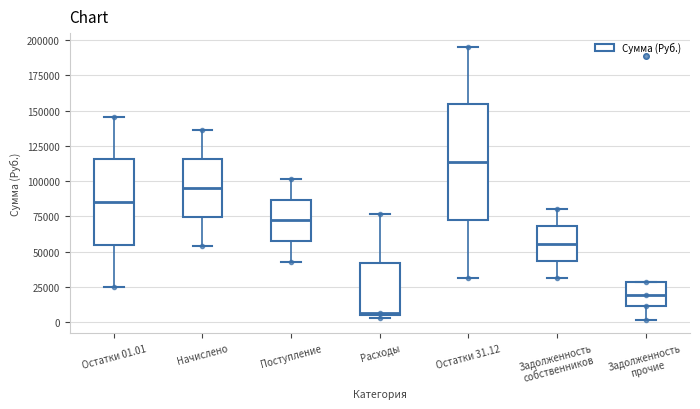

Reading left to right, transcribe this box plot: for each box, give where its median line is, the range the box spans, and where its two whiskers end, as read against the y-axis. The values are not printed on the chart, so give them approximately, as read against the axis.

Остатки 01.01: median 85000, box 55000 to 115000, whiskers 25000 to 145000
Начислено: median 95000, box 75000 to 115000, whiskers 55000 to 135000
Поступление: median 70000, box 55000 to 85000, whiskers 45000 to 100000
Расходы: median 5000 (just above the box's lower edge), box 5000 to 40000, whiskers 5000 (just below the box's lower edge) to 75000
Остатки 31.12: median 115000, box 75000 to 155000, whiskers 30000 to 195000
Задолженность собственников: median 55000, box 45000 to 70000, whiskers 30000 to 80000
Задолженность прочие: median 20000, box 10000 to 30000, whiskers 0 to 30000